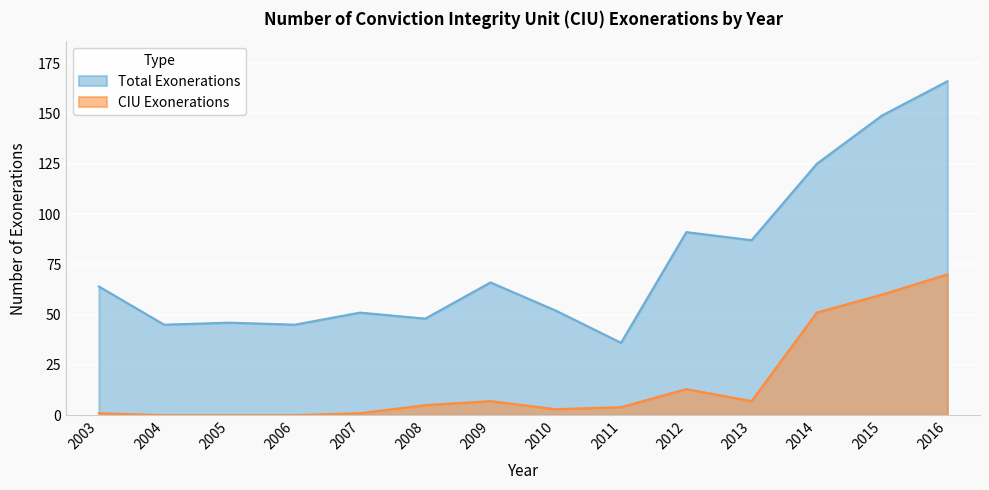

List the series in order of their overall mean, lowest first.

CIU Exonerations, Total Exonerations